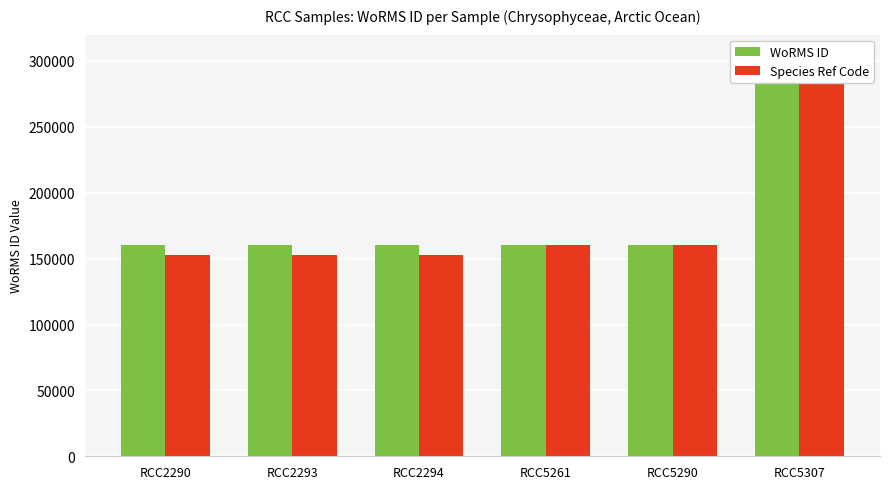

What is the sum of the Species Ref Code values at RCC5307 and RCC5290?

445000